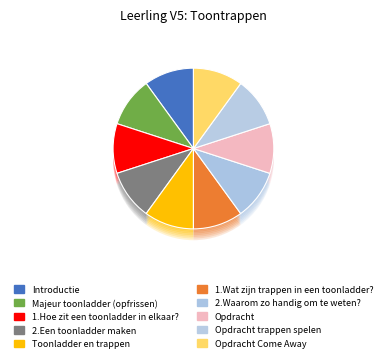

How many segments does this pie chart have?

10